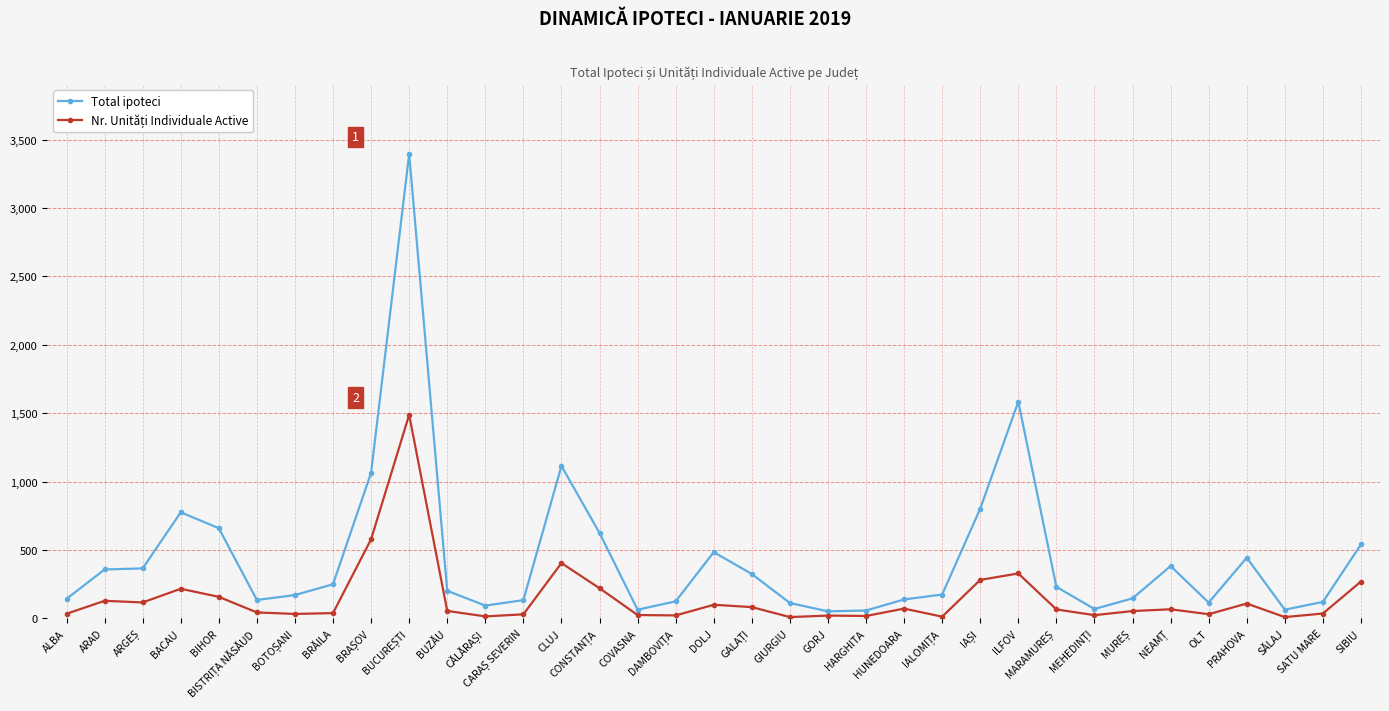

Which series has the widest spread of values?

Total ipoteci